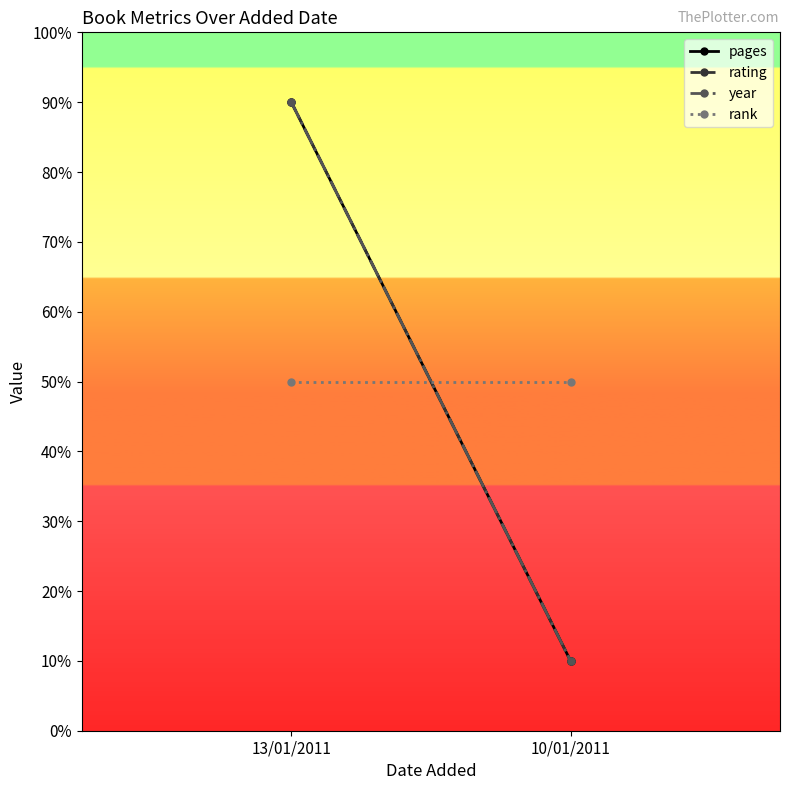

List the series in order of their peak value, lowest first.

rank, pages, rating, year